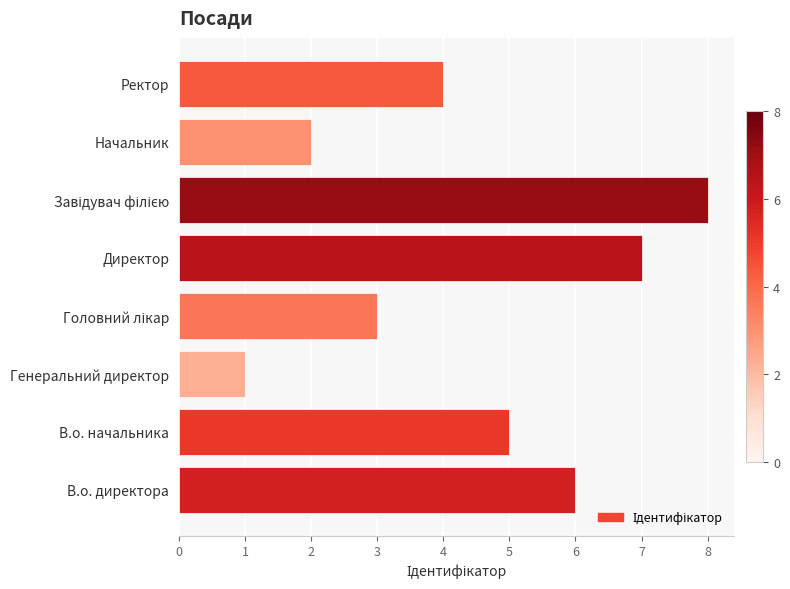

What is the smallest value displayed?

1